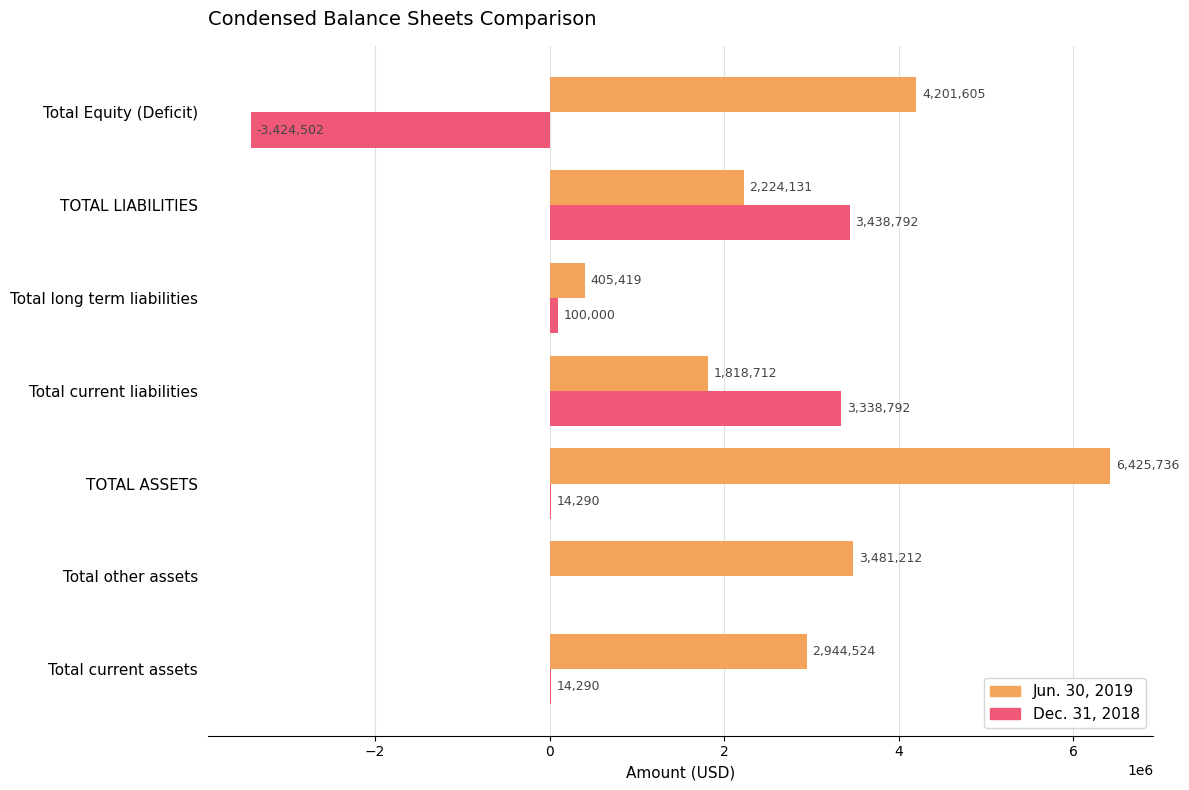

At which label is Jun. 30, 2019 closest to 3415577?

Total other assets